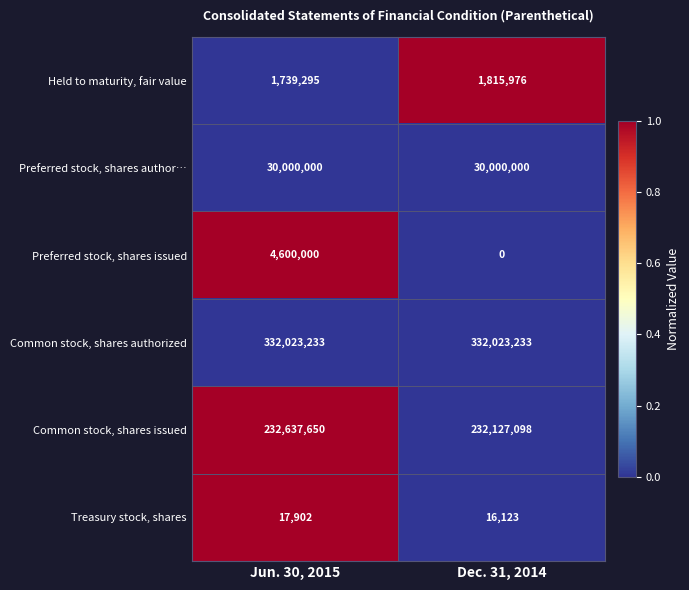

Which series has the largest total across all categories?

Common stock, shares authorized